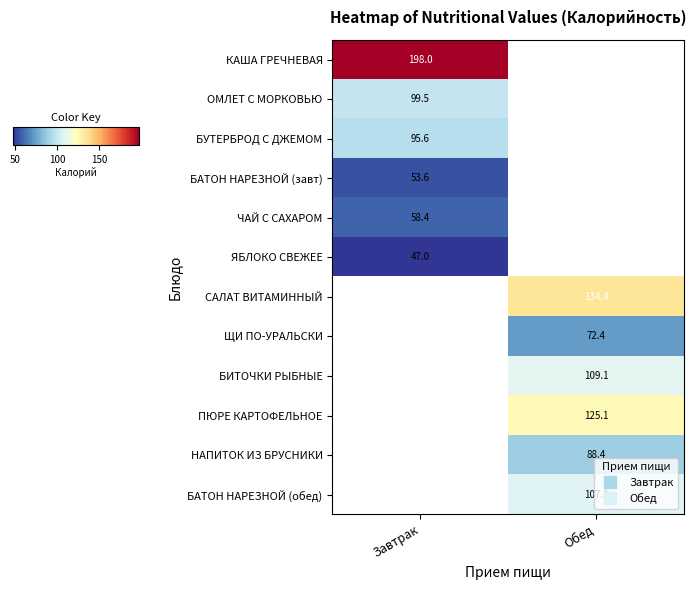

What is the spread (max minus min) of values at Завтрак?

151.0